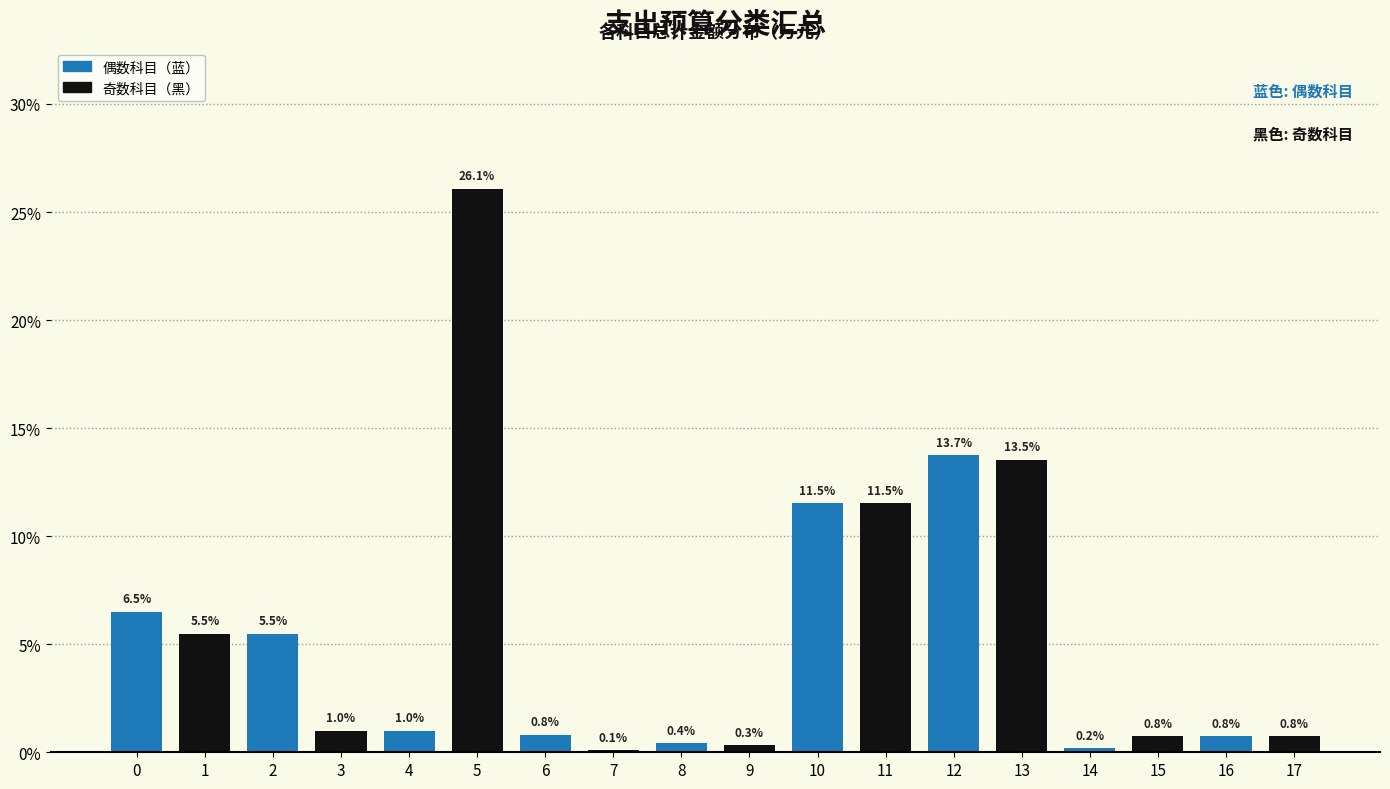

Reading left to right, extract all data points from this chart.

0=6.5	1=5.5	2=5.5	3=1.0	4=1.0	5=26.1	6=0.8	7=0.1	8=0.4	9=0.3	10=11.5	11=11.5	12=13.7	13=13.5	14=0.2	15=0.8	16=0.8	17=0.8